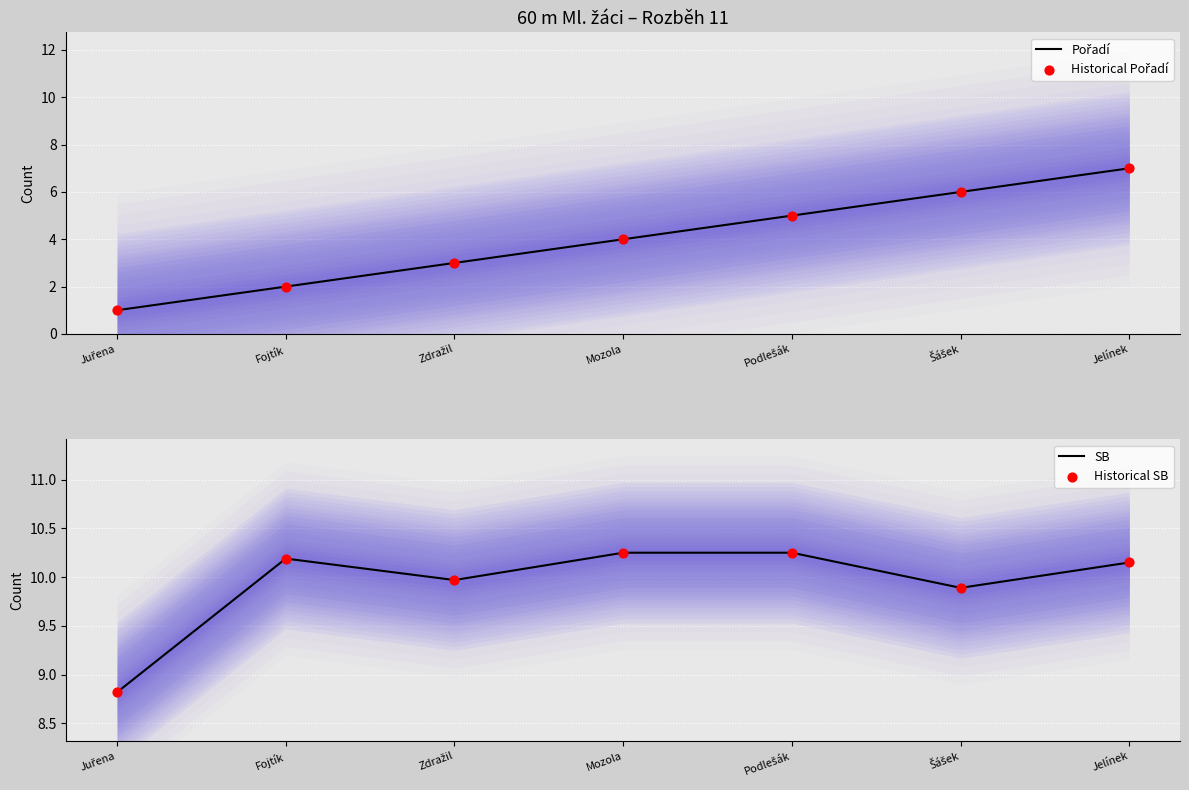

What are all the series names shown in the legend?

Pořadí, Historical Pořadí, SB, Historical SB